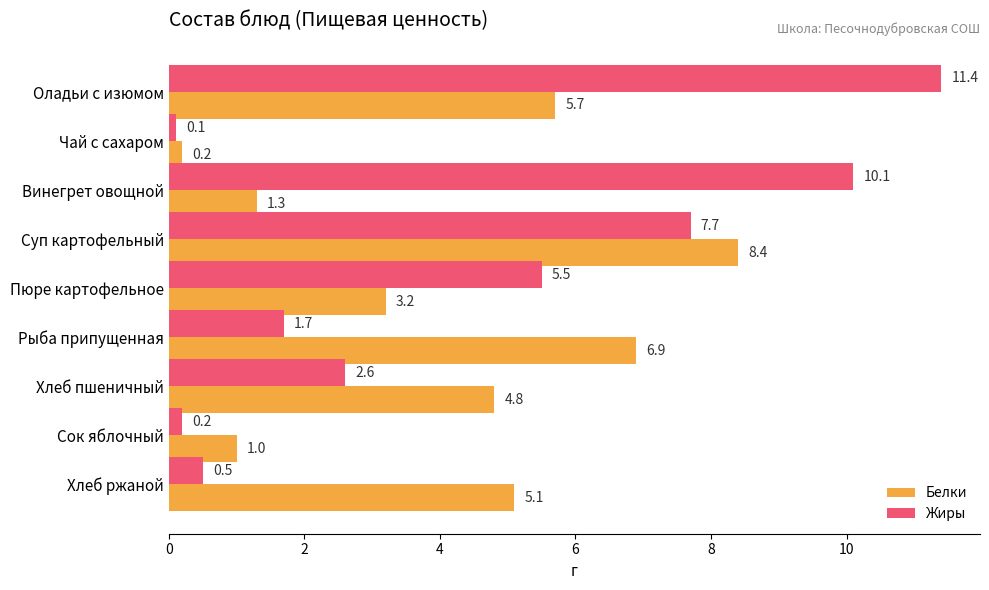

What are all the series names shown in the legend?

Белки, Жиры